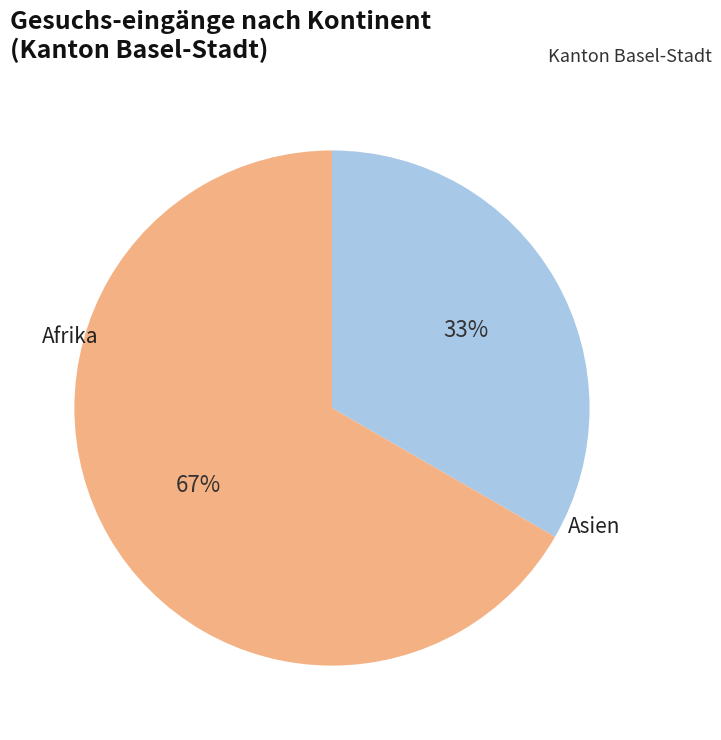

Count the number of slices in the pie.

2